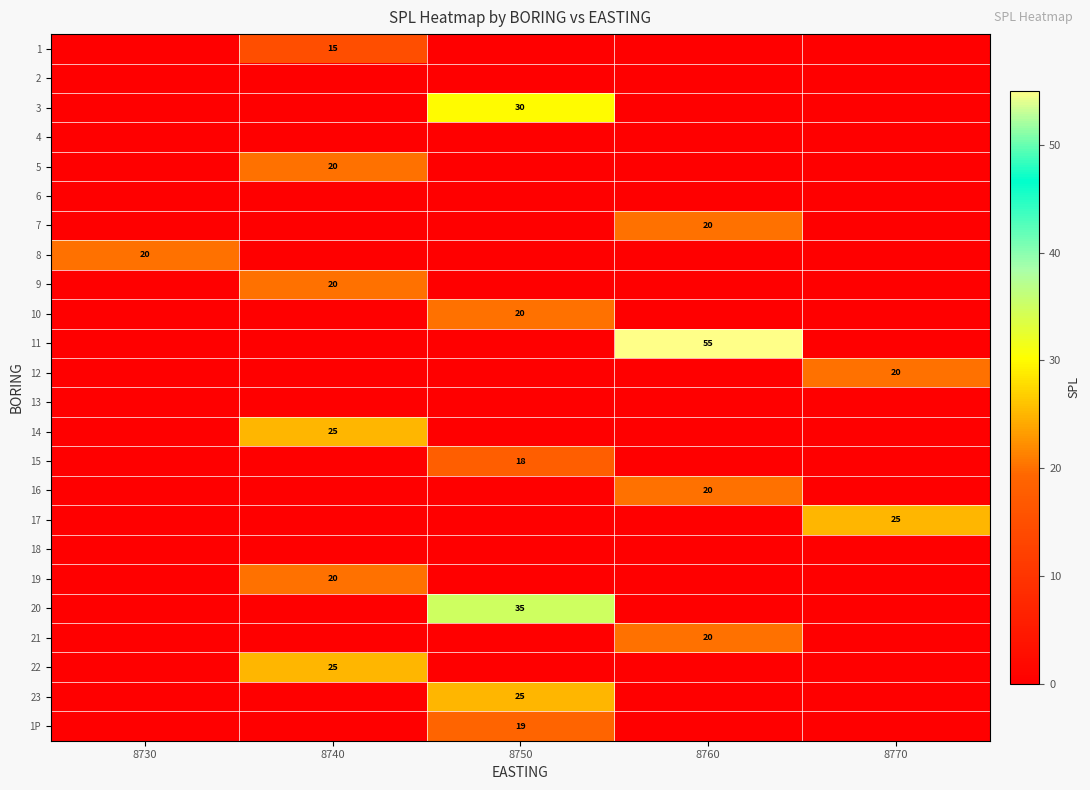

Which has a higher value, 8750 or 8740?

8740